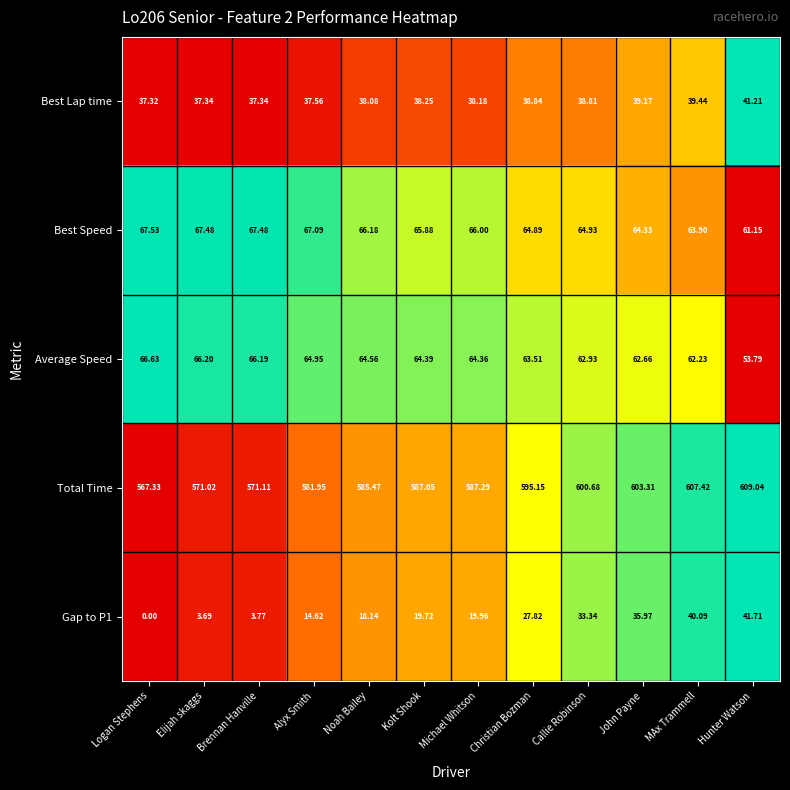

At which category does the chart reach its peak across all series?

Hunter Watson